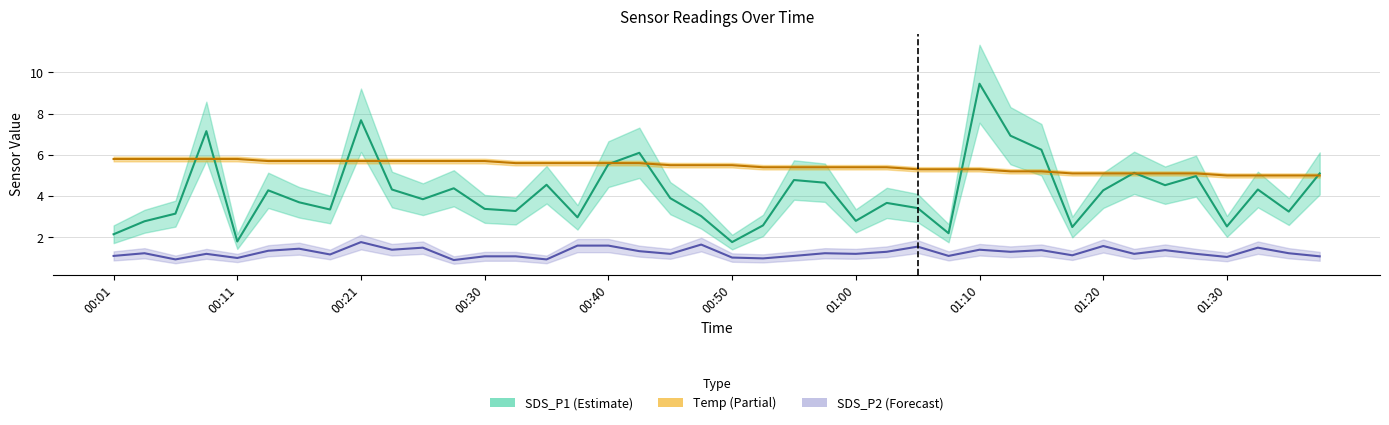

Which has a higher value, 23 or 17?

17